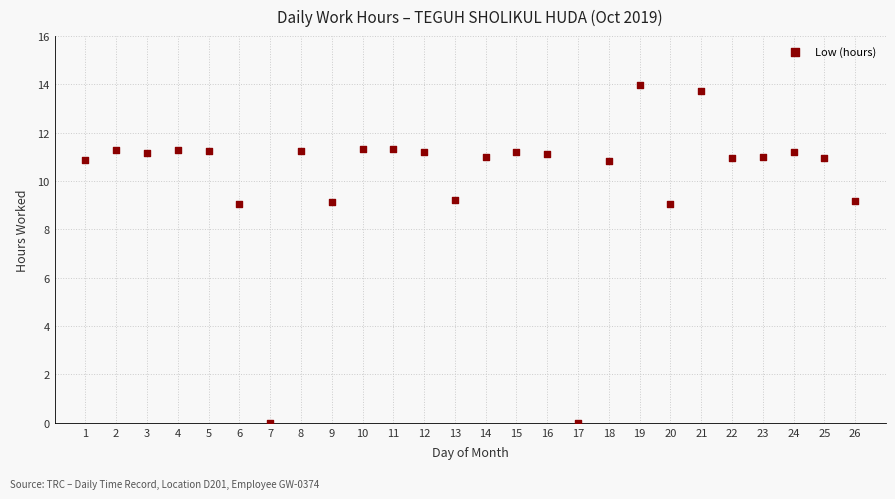

What is the range of X values (max minus min)?

25.0